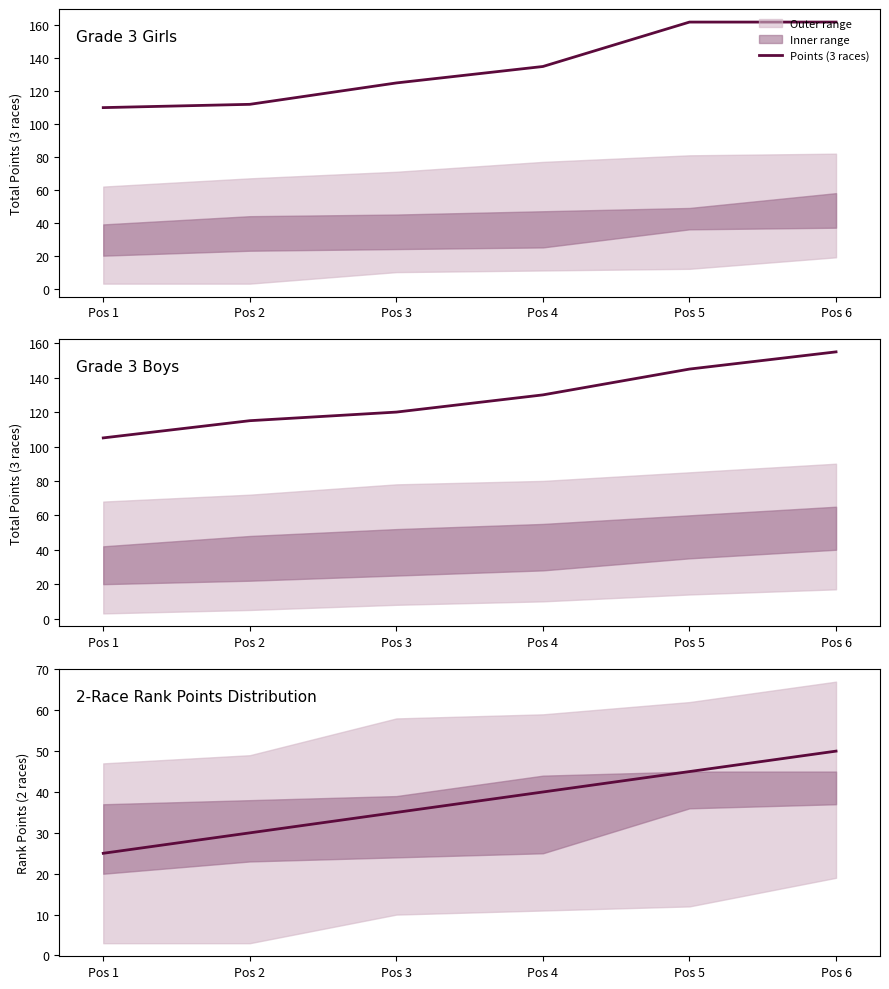

Reading right to left, extract all data points from this chart.

Pos 6=50	Pos 5=45	Pos 4=40	Pos 3=35	Pos 2=30	Pos 1=25